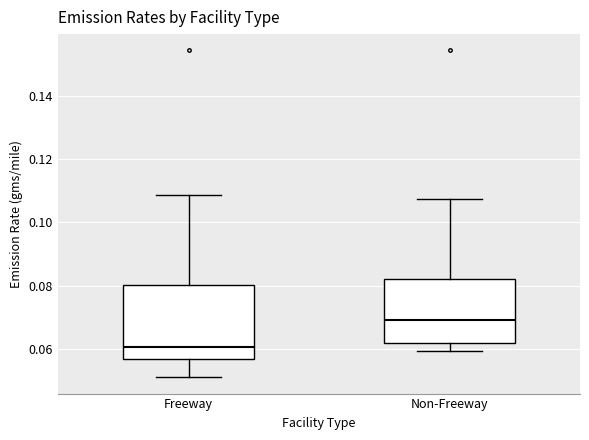

Which box is the tallest, from its lower edge to its upper edge?

Freeway